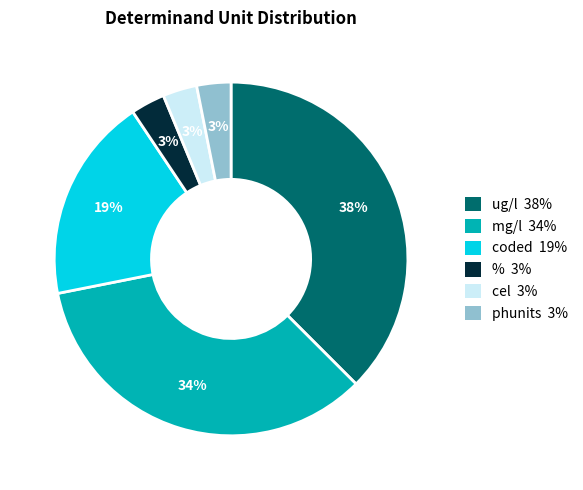

To the nearest percent, what is the average slice percentage?

17%